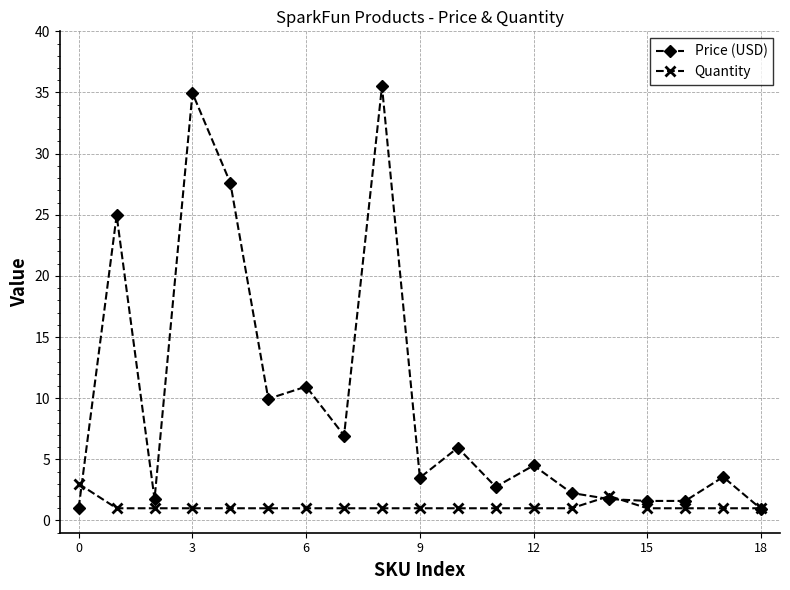

List the series in order of their overall mean, lowest first.

Quantity, Price (USD)